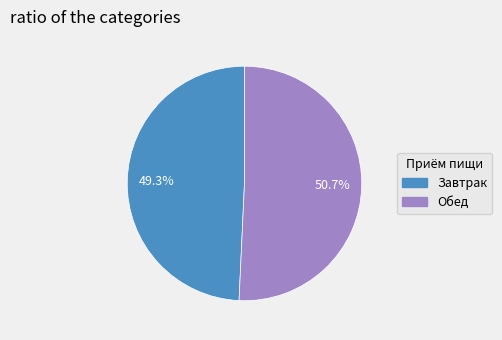

Is the sum of Завтрак and Обед greater than half?

Yes